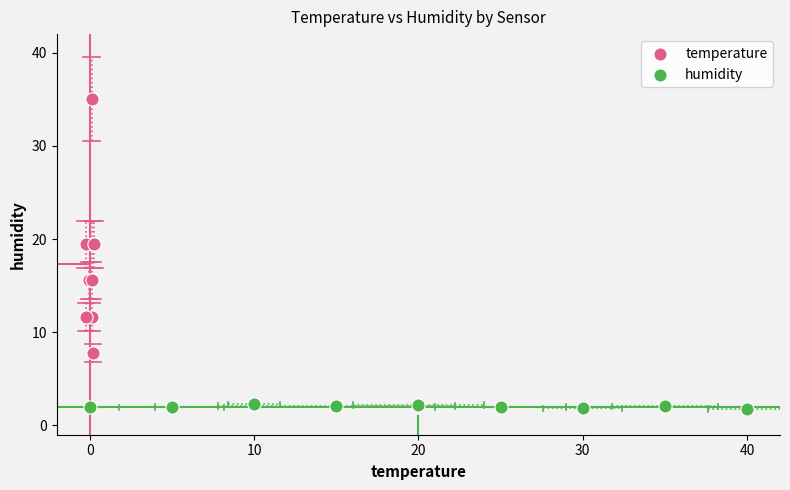

Which series reaches the minimum Y coordinate?

humidity